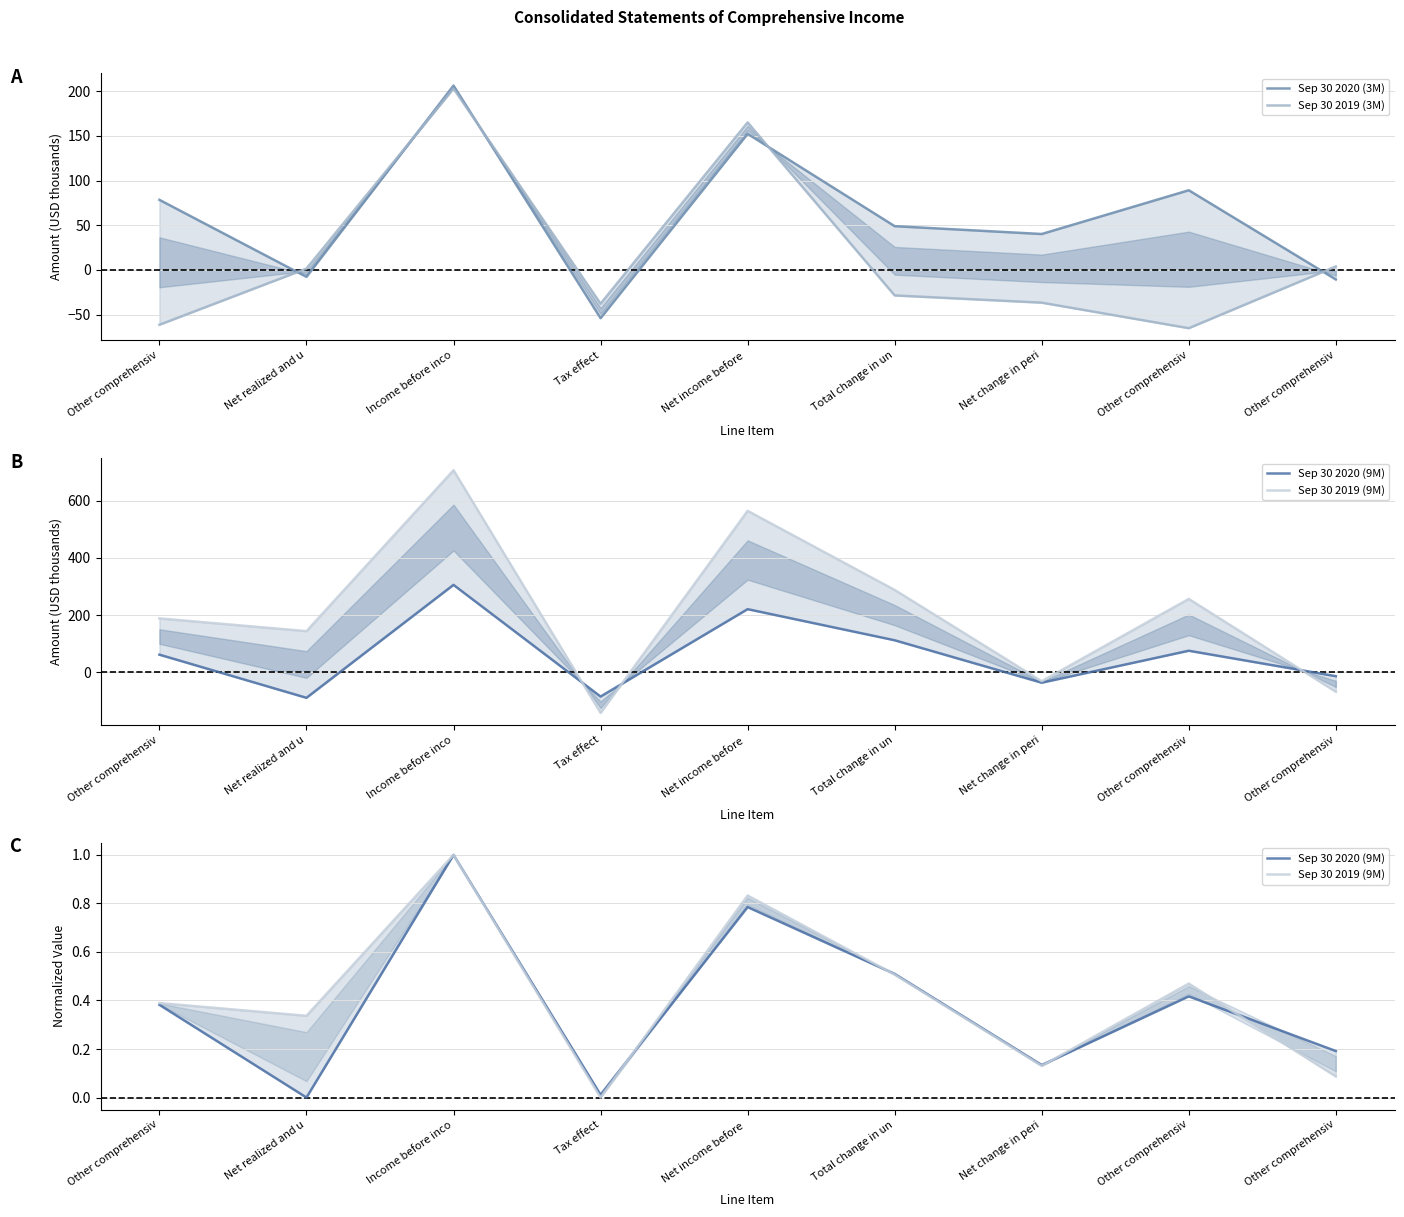

What is the difference between the maximum and minimum values in the Sep 30 2019 (9M) series?

1.0